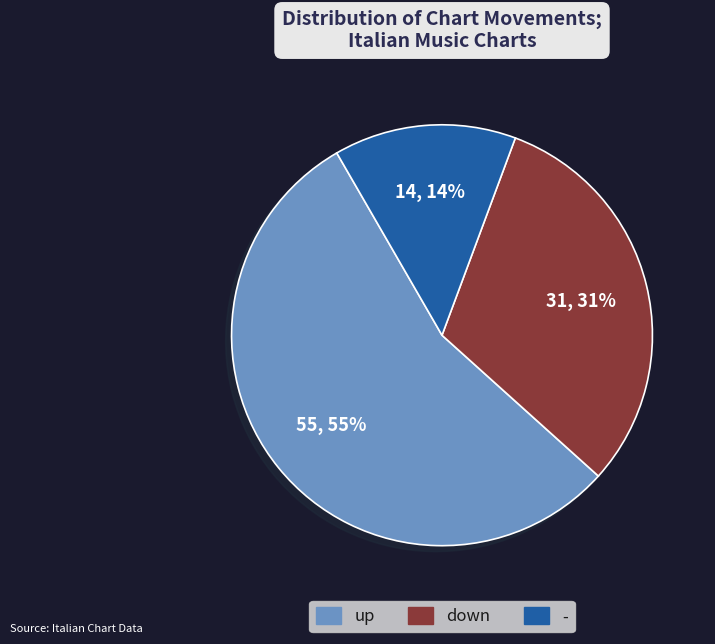

Is there a majority slice in this chart?

Yes